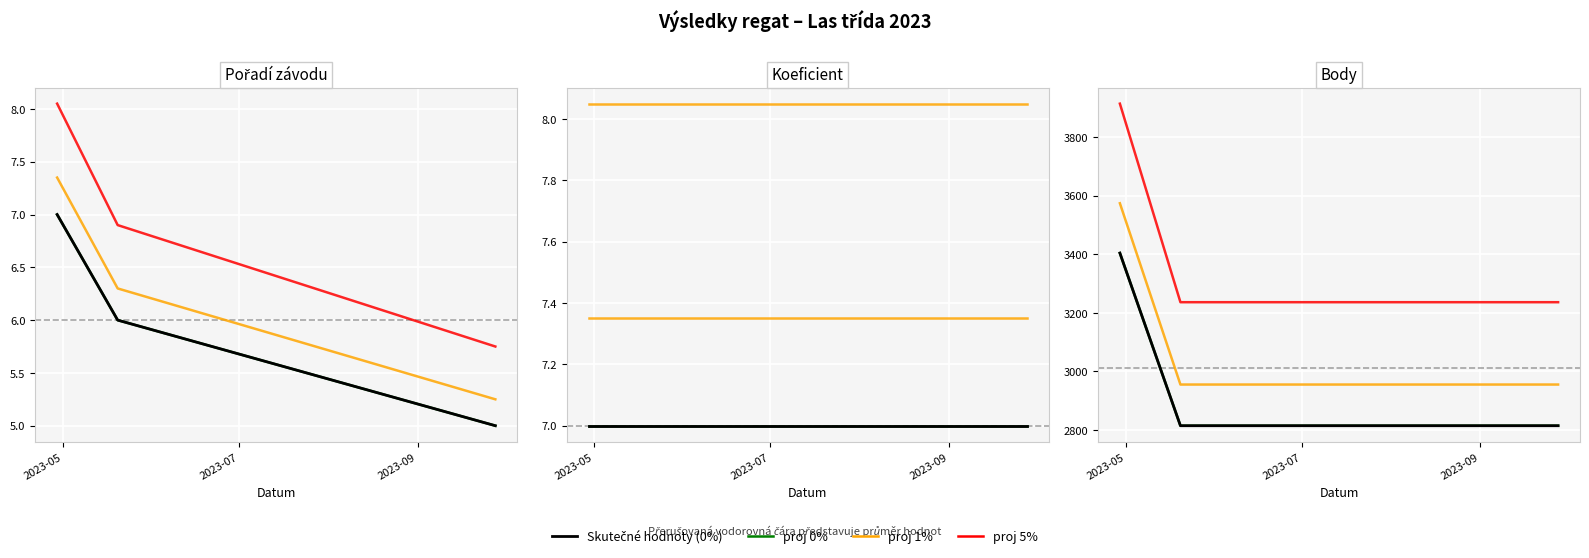

Is the value of Pořadí at 2023-09-28 greater than the value of Body at 2023-04-29?

No